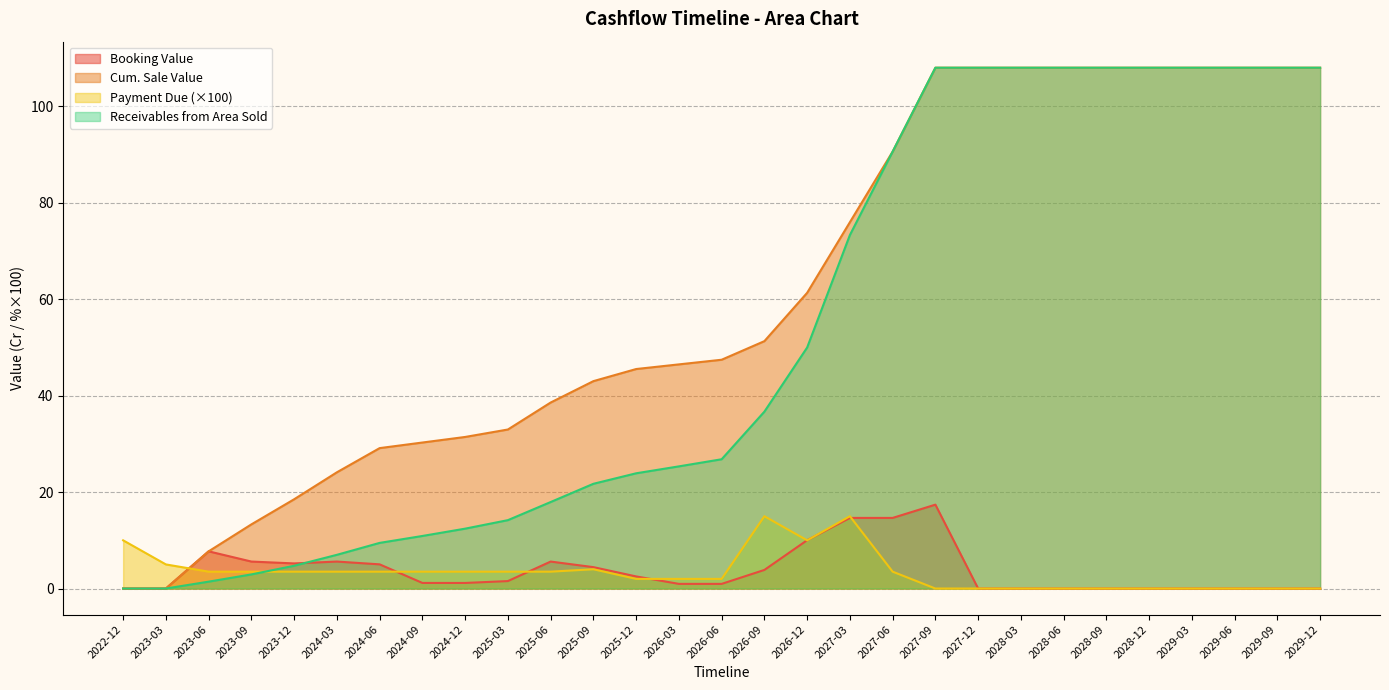

True or false: Receivables from Area Sold and Payment Due cross at least once.

True